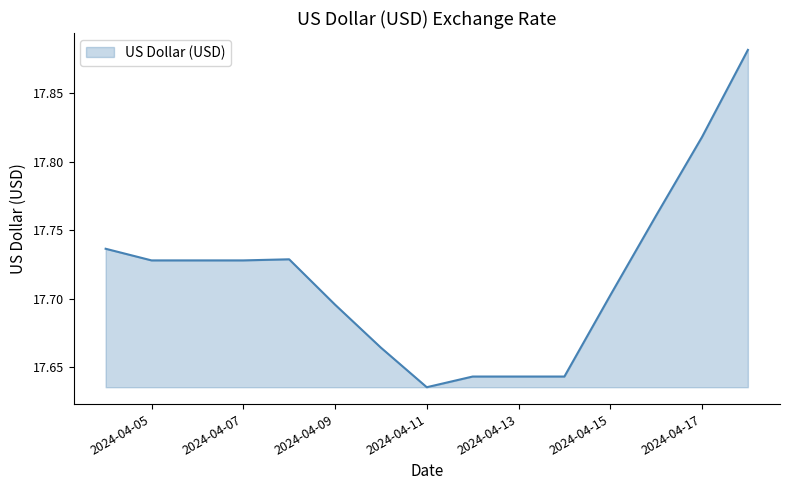

How many points are lower than both their immediate neighbors (excluding endpoints)?

1